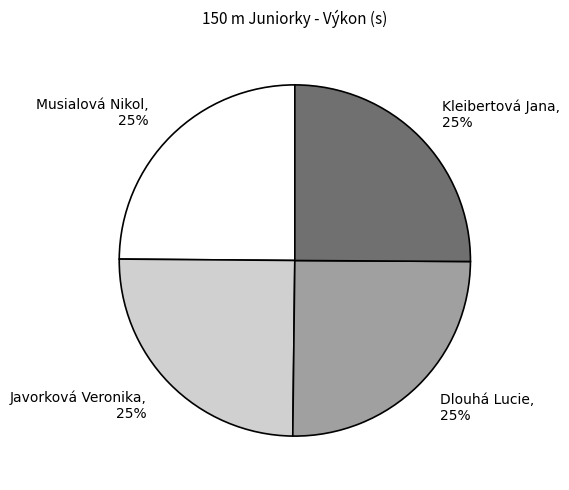

To the nearest percent, what percentage of the pie is Dlouhá Lucie?

25%